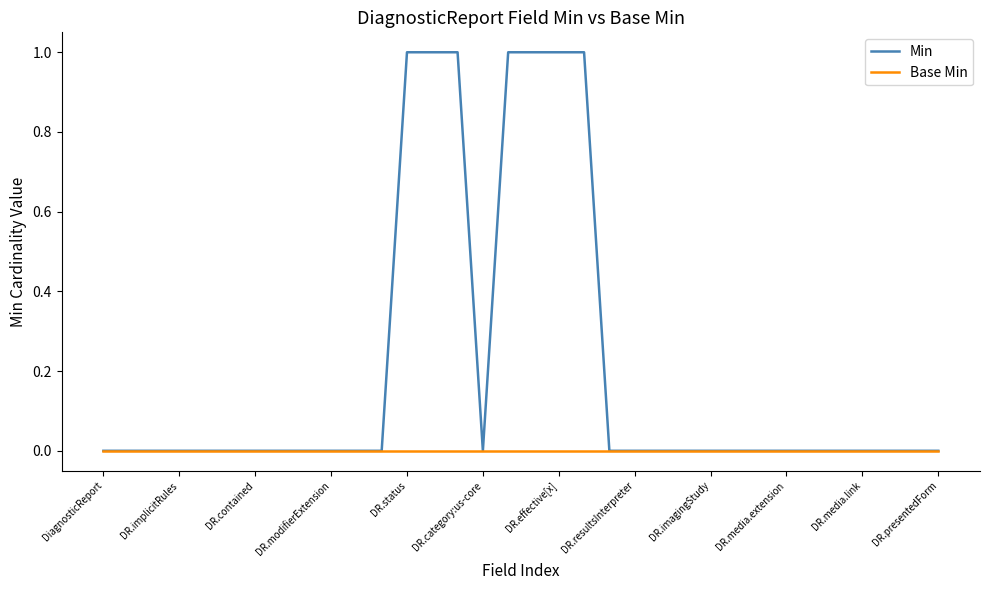

Which series has the largest range (max minus min)?

Min